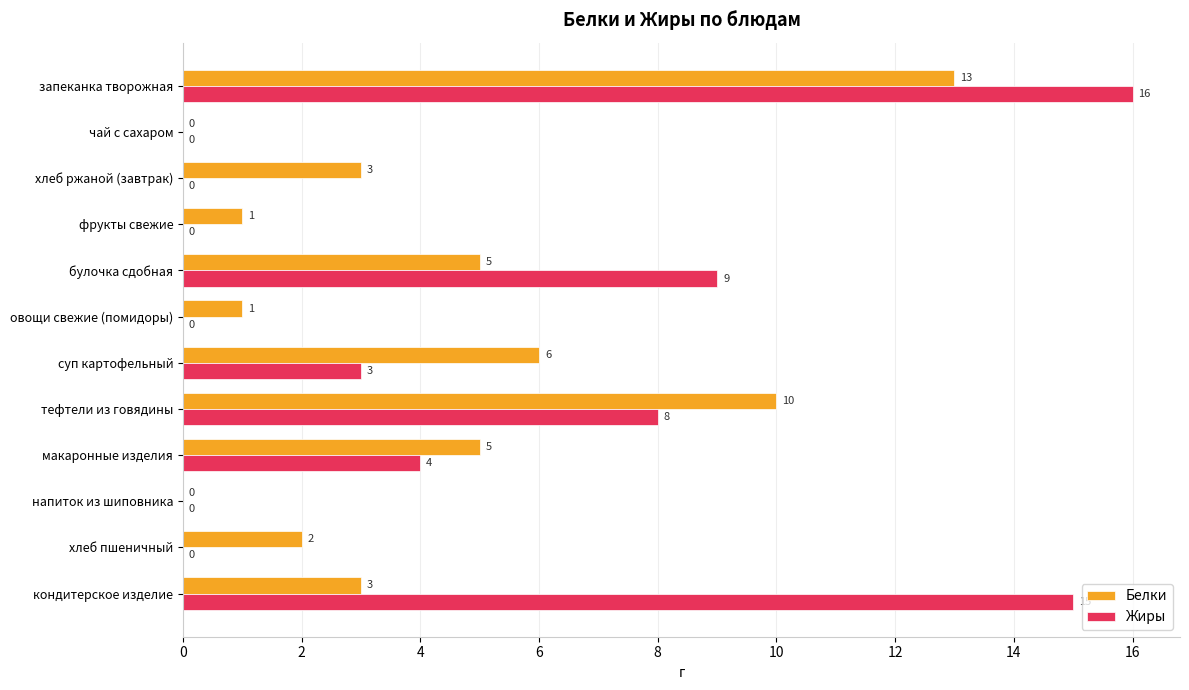

Which series has the largest total across all categories?

Жиры